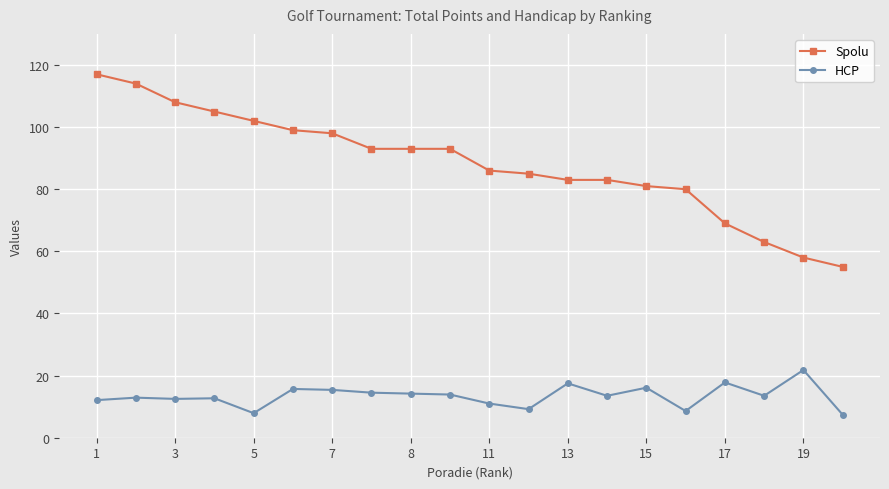

What is the sum of all HCP values?

268.2